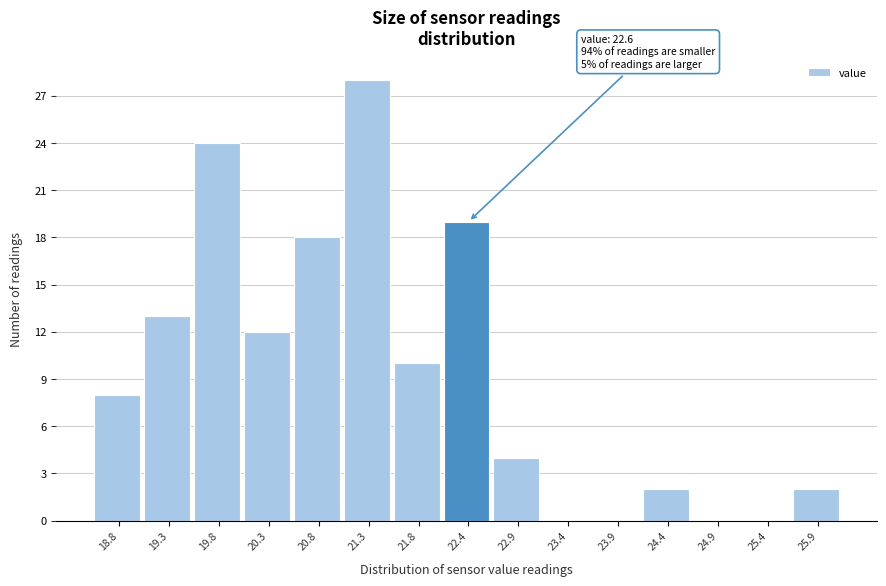

Which range on the x-axis has the tallest bar?

21.1 to 21.6